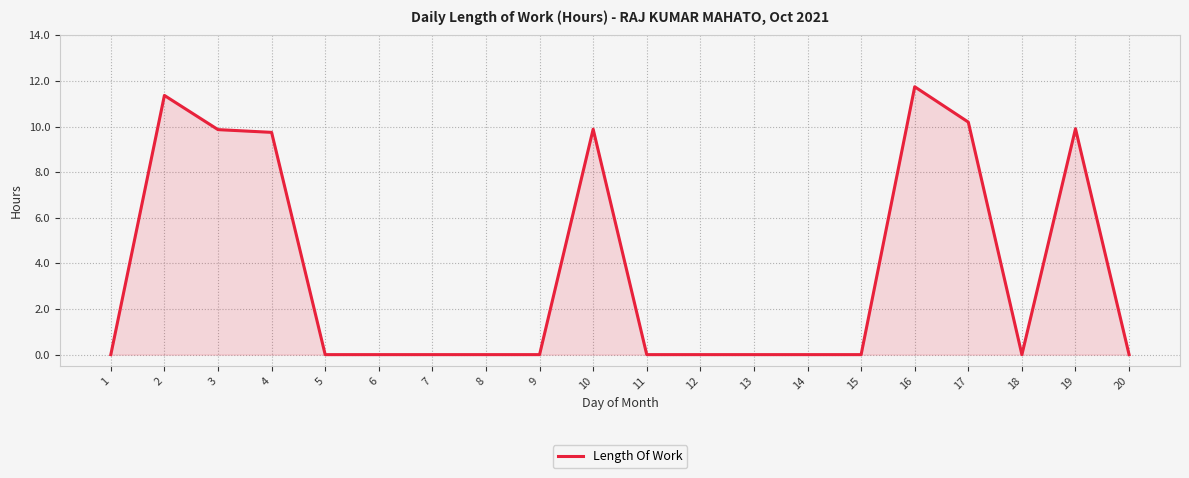

The value at 20 is 0.0. True or false?

True